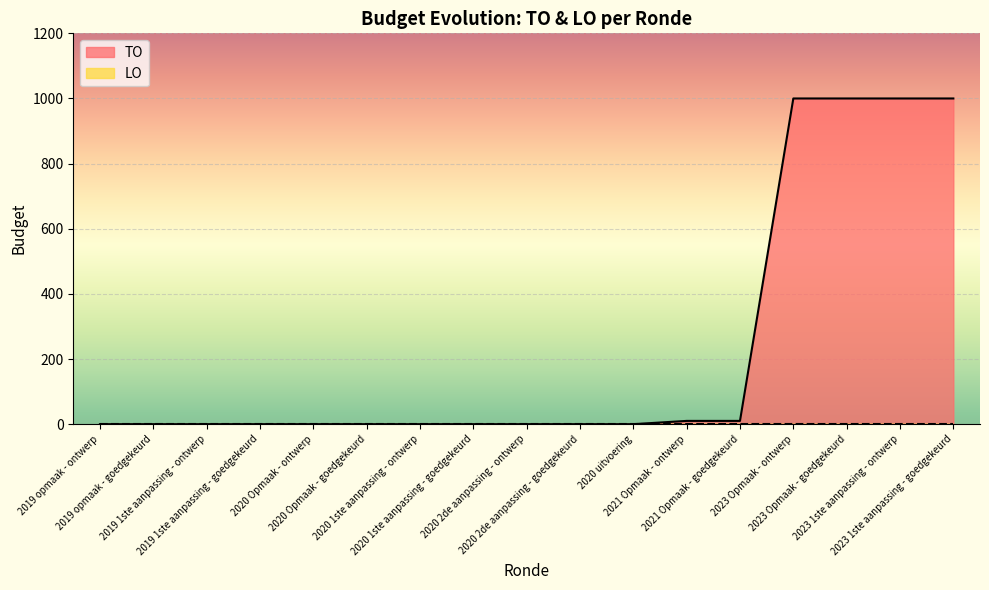

How many distinct data groups are displayed?

2